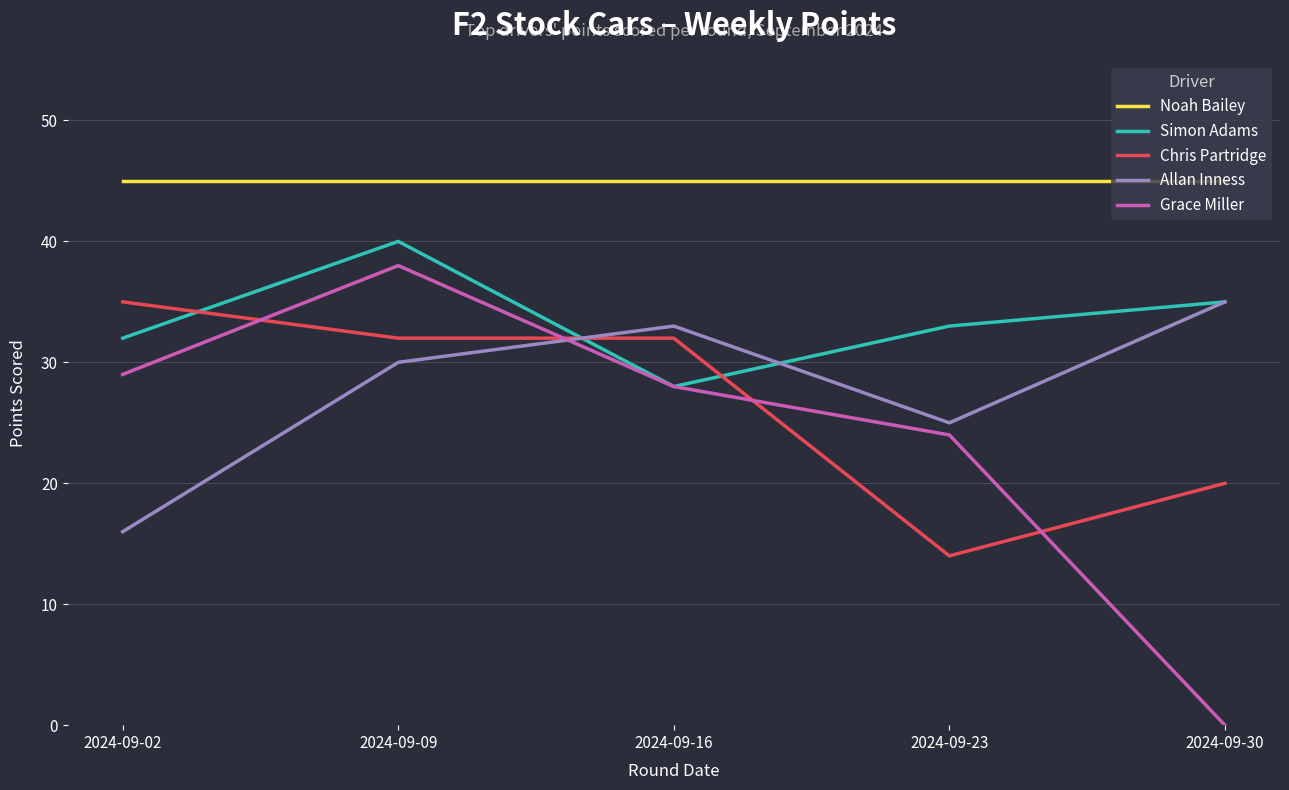

Reading left to right, transcribe all the data shown in this chart.

Noah Bailey: 2024-09-02=45	2024-09-09=45	2024-09-16=45	2024-09-23=45	2024-09-30=45
Simon Adams: 2024-09-02=32	2024-09-09=40	2024-09-16=28	2024-09-23=33	2024-09-30=35
Chris Partridge: 2024-09-02=35	2024-09-09=32	2024-09-16=32	2024-09-23=14	2024-09-30=20
Allan Inness: 2024-09-02=16	2024-09-09=30	2024-09-16=33	2024-09-23=25	2024-09-30=35
Grace Miller: 2024-09-02=29	2024-09-09=38	2024-09-16=28	2024-09-23=24	2024-09-30=0